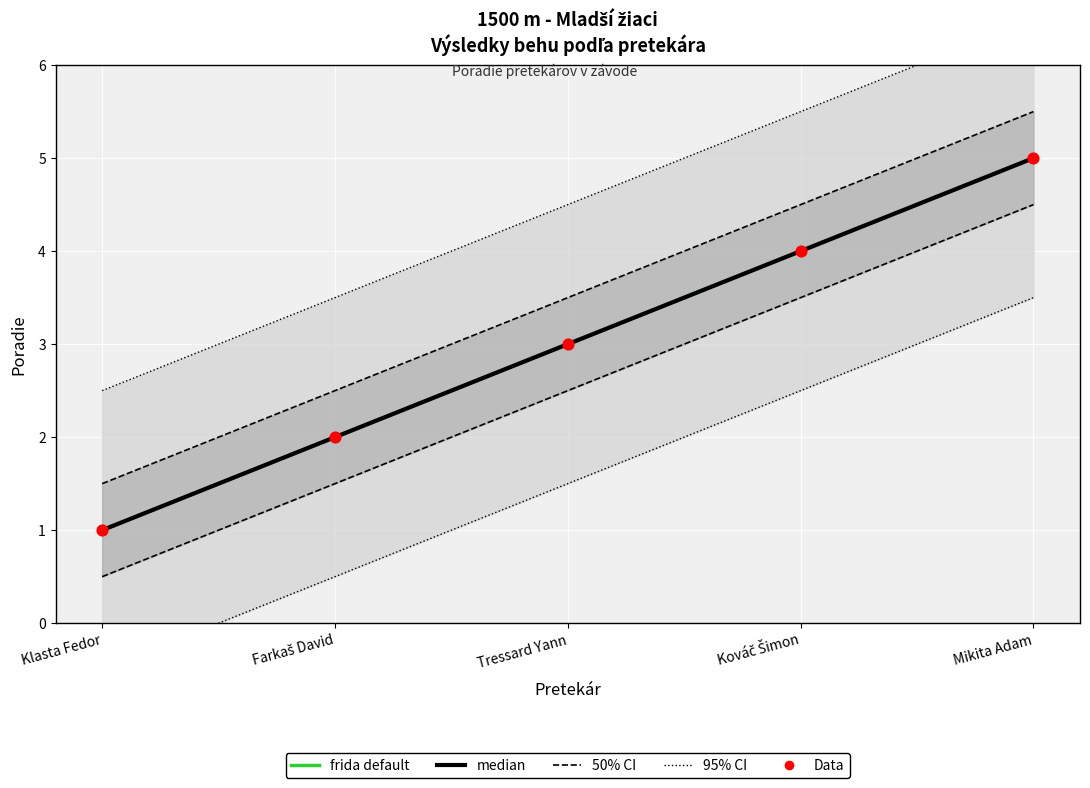

Which series has the largest total across all categories?

frida default